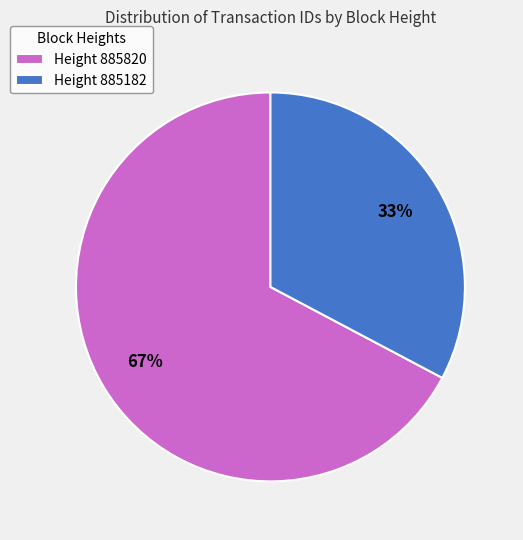

How many segments does this pie chart have?

2